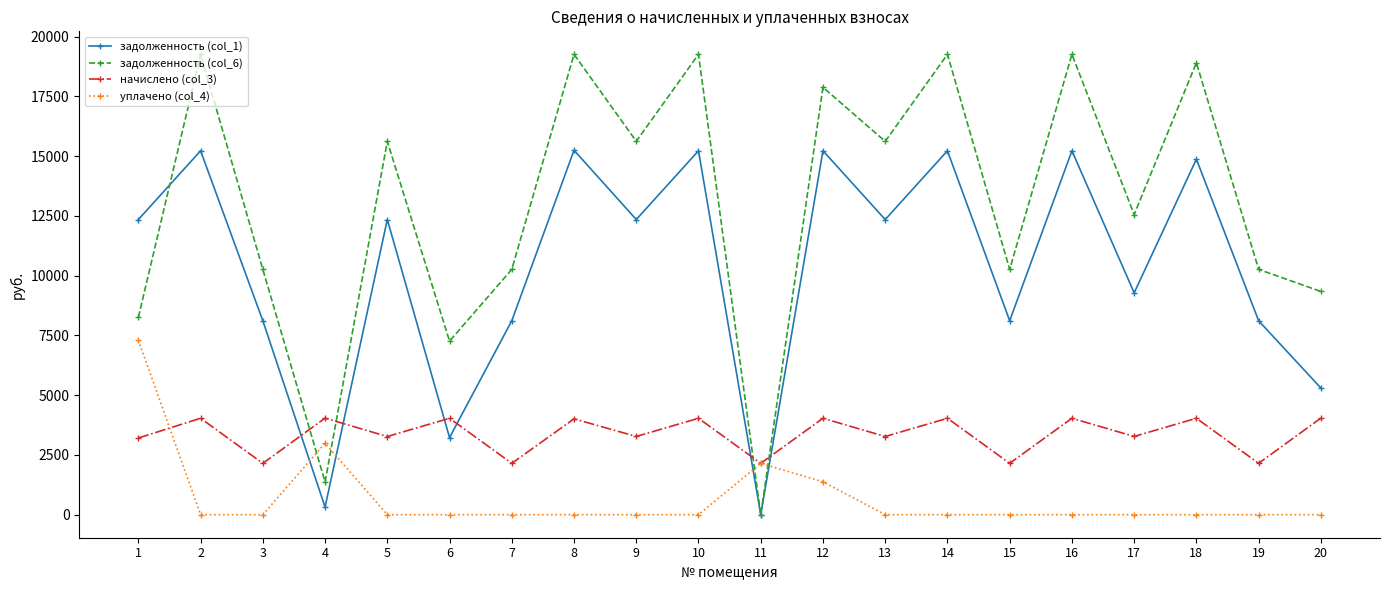

True or false: уплачено (col_4) and задолженность (col_1) intersect in this chart.

True